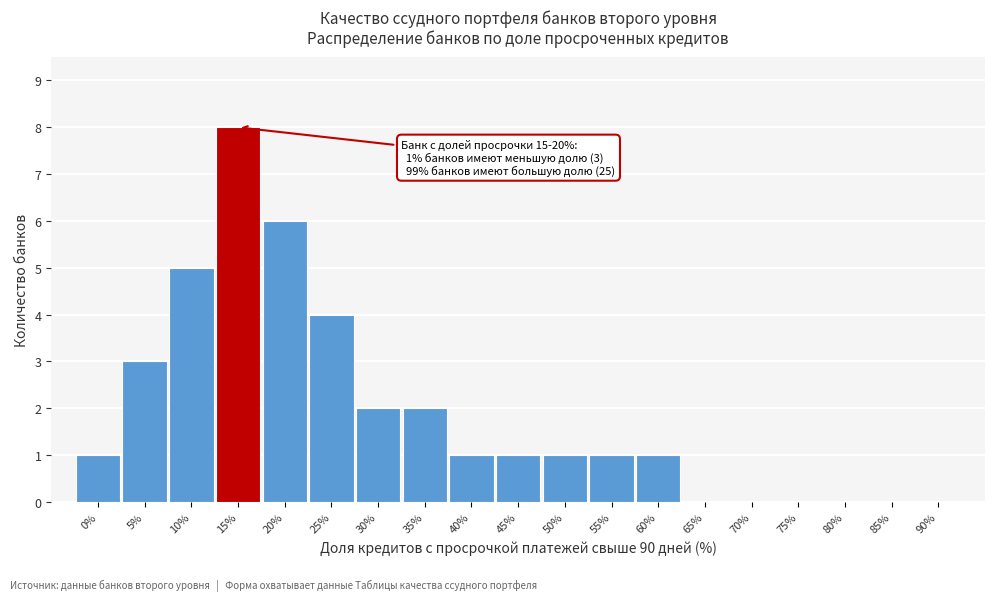

Reading right to left, what are all the values shown in this chart?

90%=0	85%=0	80%=0	75%=0	70%=0	65%=0	60%=1	55%=1	50%=1	45%=1	40%=1	35%=2	30%=2	25%=4	20%=6	15%=8	10%=5	5%=3	0%=1